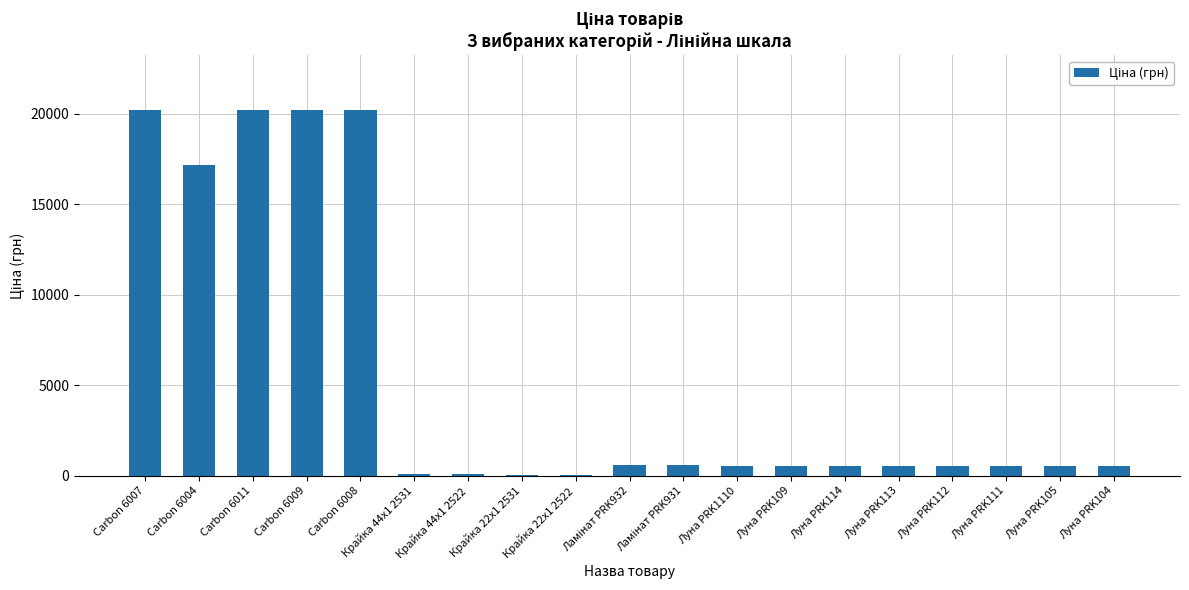

Approximately how many times larger is the value at Carbon 6004 compared to Луна PRK1110?

31.5